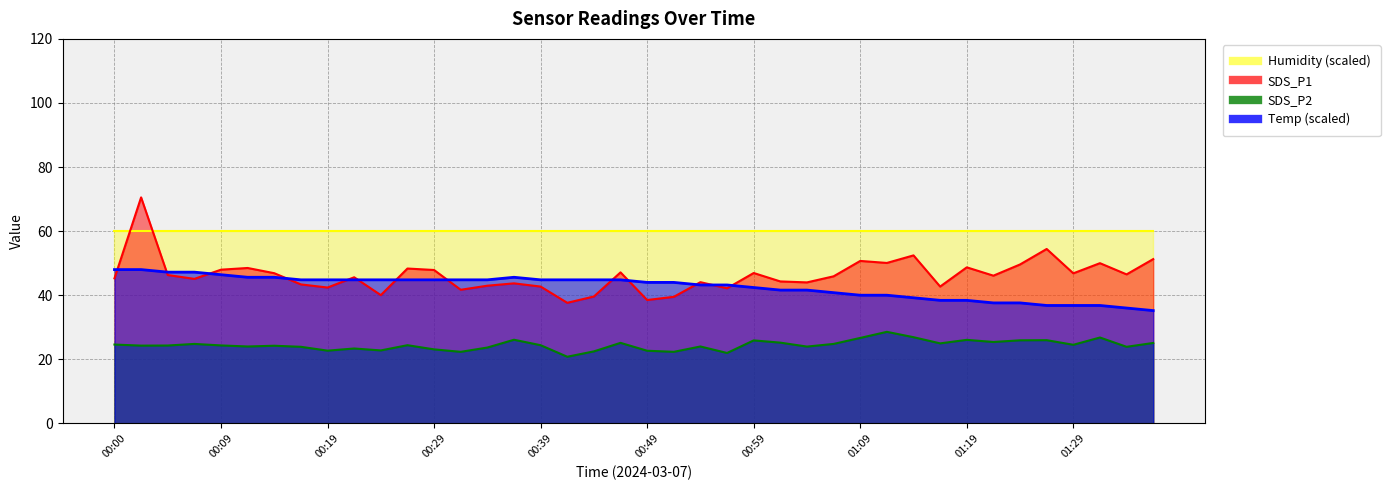

What position from the right is 00:52?

19